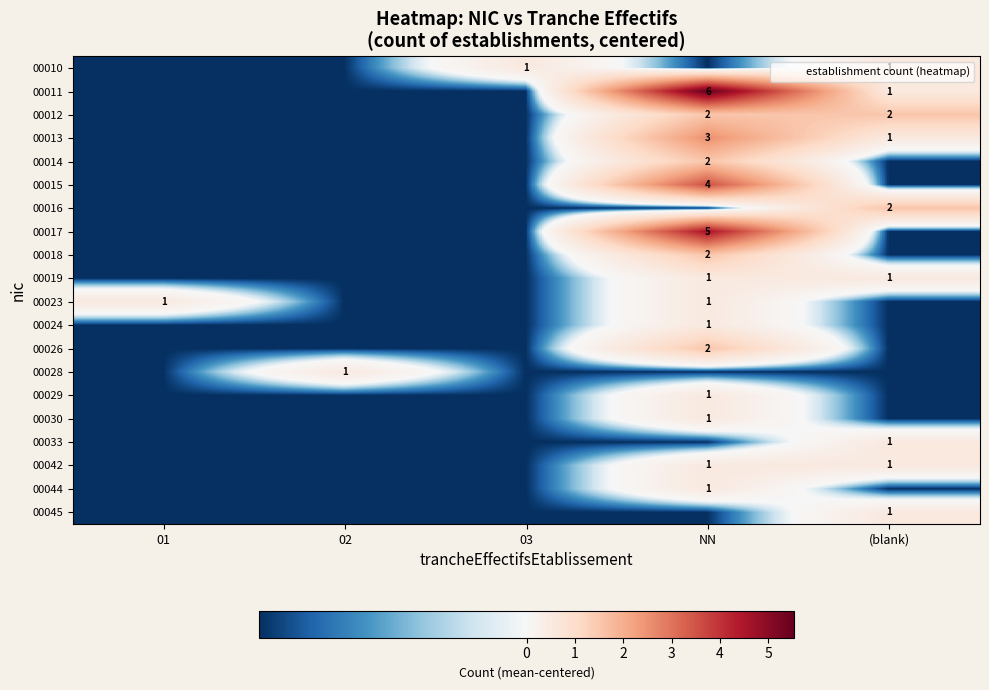

Where is 00011 nearest to the value 2?

(blank)